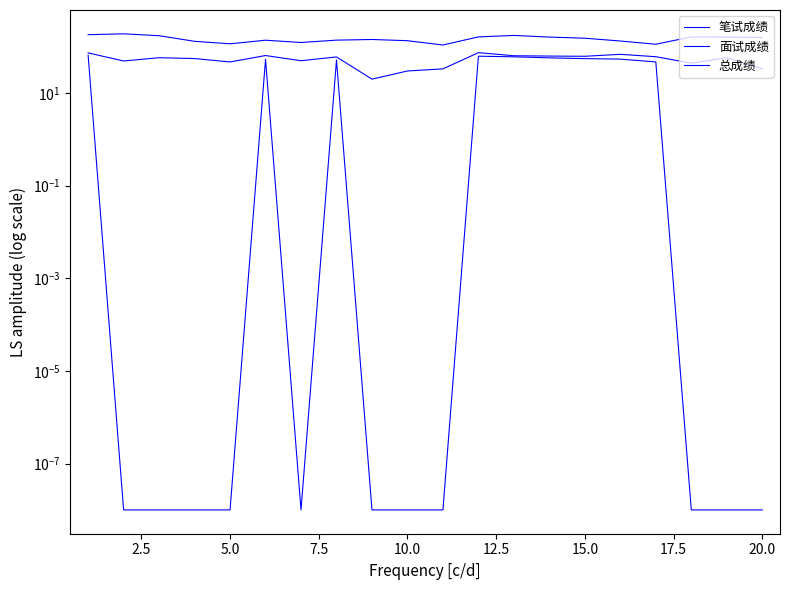

Does the chart have visible grid lines?

No